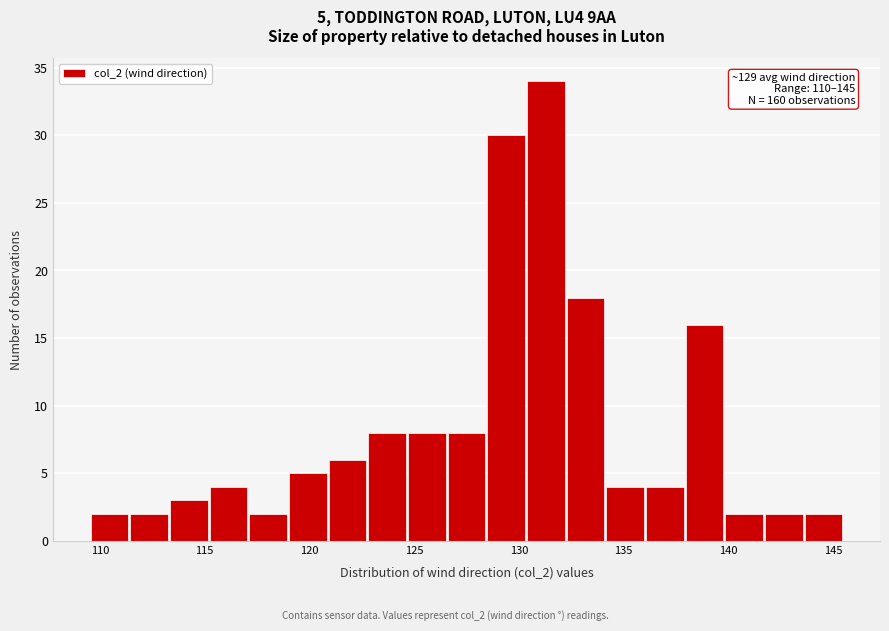

Around what value on the x-axis is the tallest bar? Give the approximate position of its centre, as read against the axis.

131.5